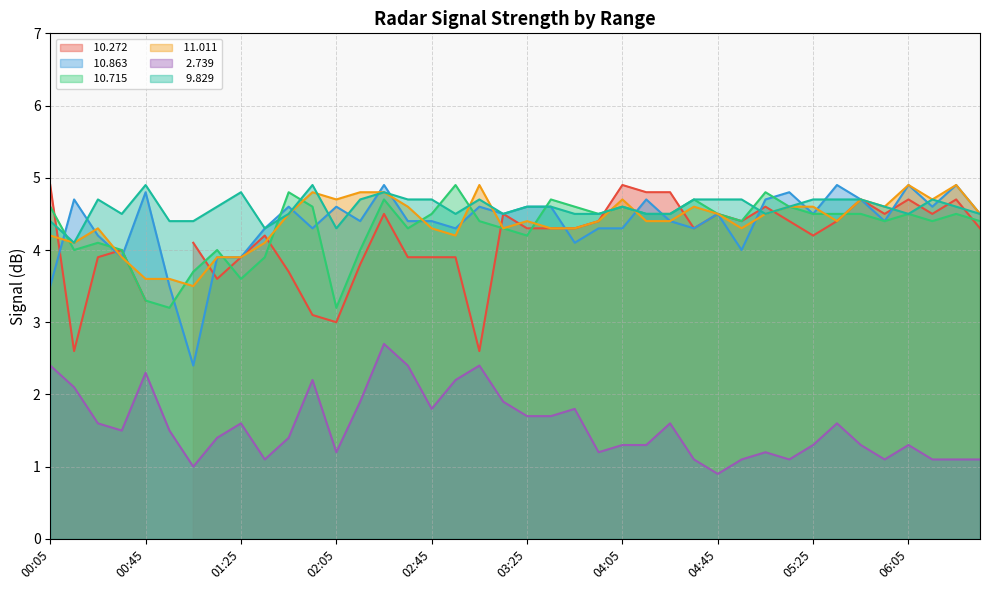

How many intersections are there between  11.011 and  10.715?

14